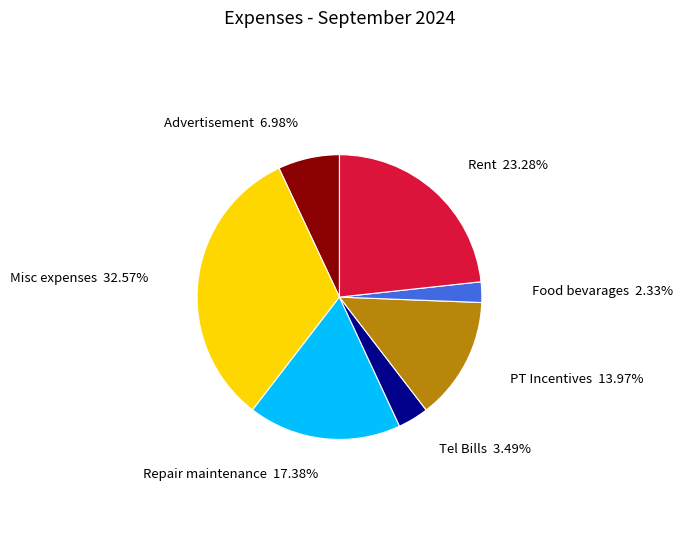

Does PT Incentives represent more than half of the total?

No